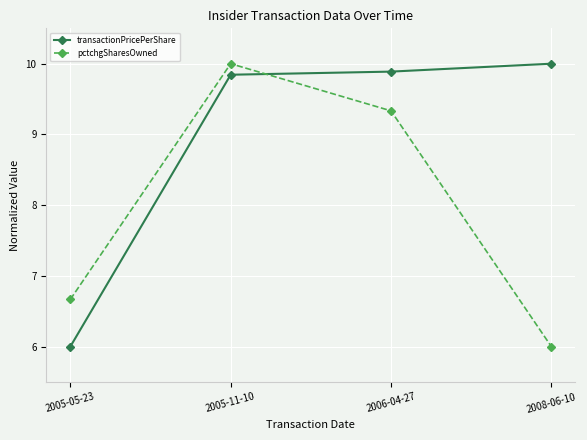

How many distinct data groups are displayed?

2